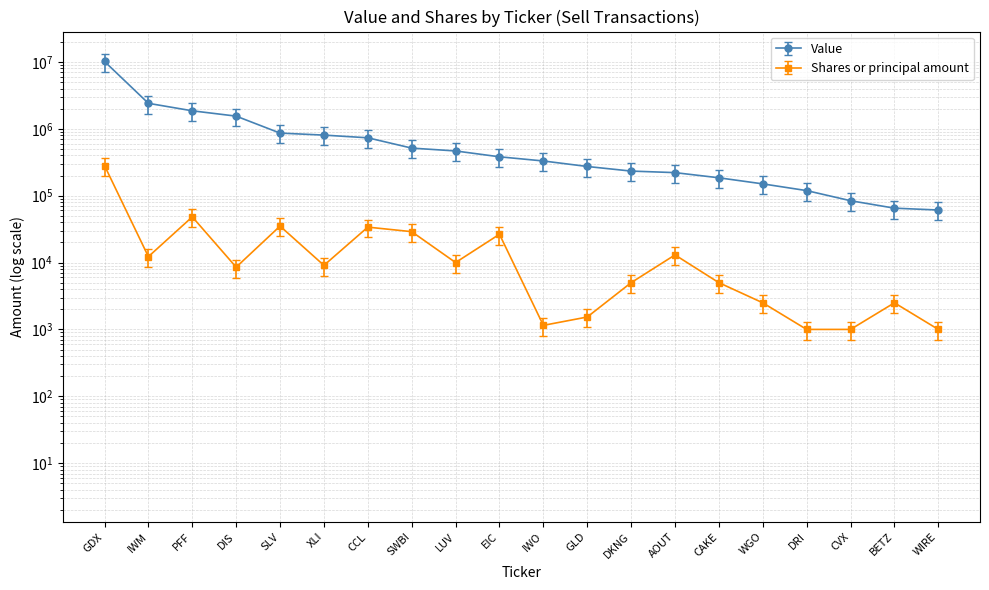

True or false: Shares or principal amount has more than 0 interior local peaks.

True